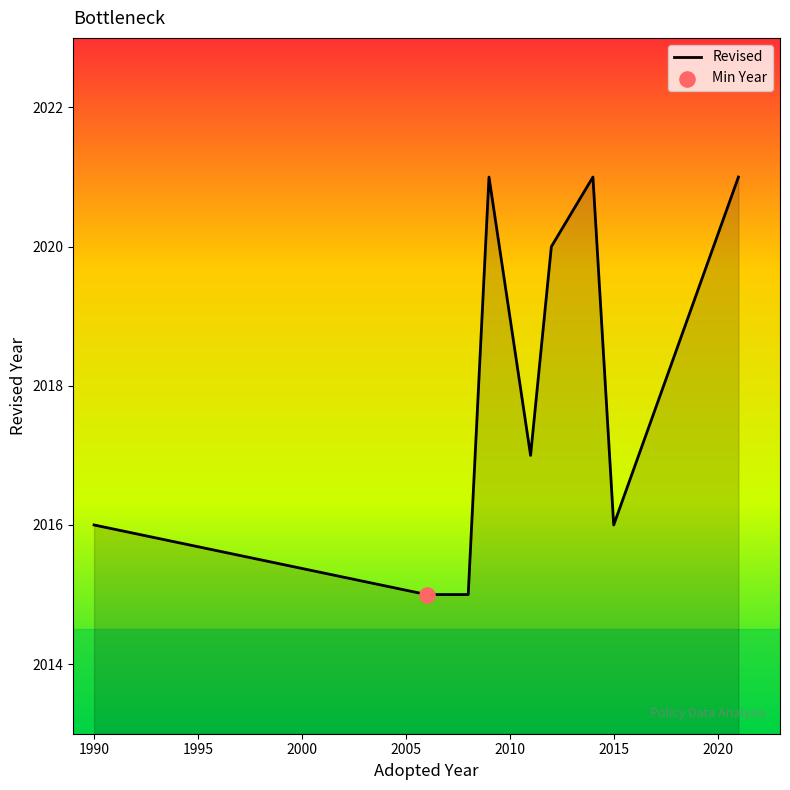

What is the difference between the maximum and minimum values?

6